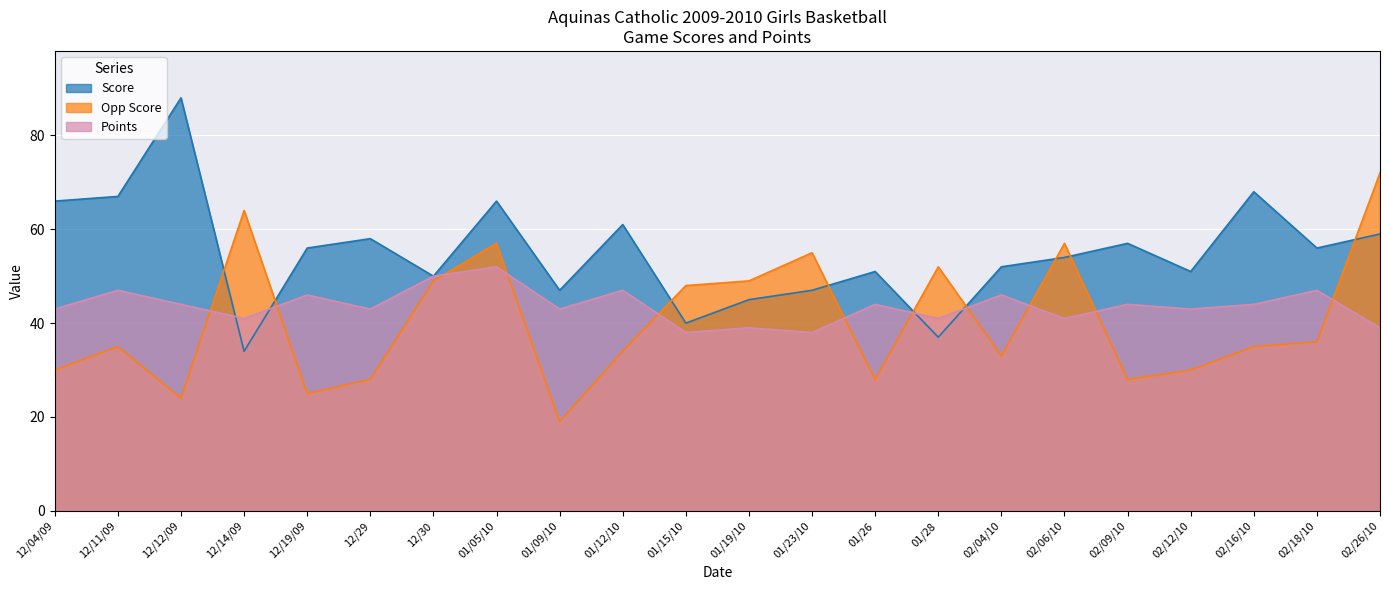

True or false: Points and Score cross at least once.

True